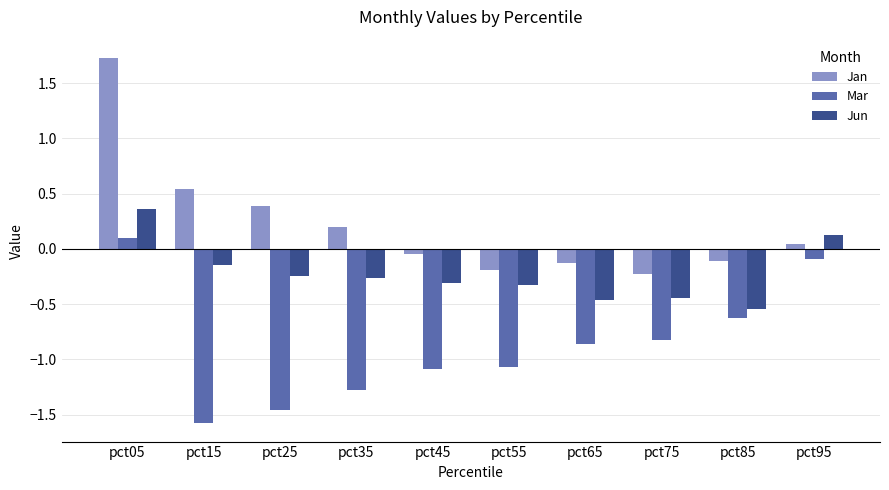

Rank the series by their maximum value, from highest to lowest.

Jan, Jun, Mar